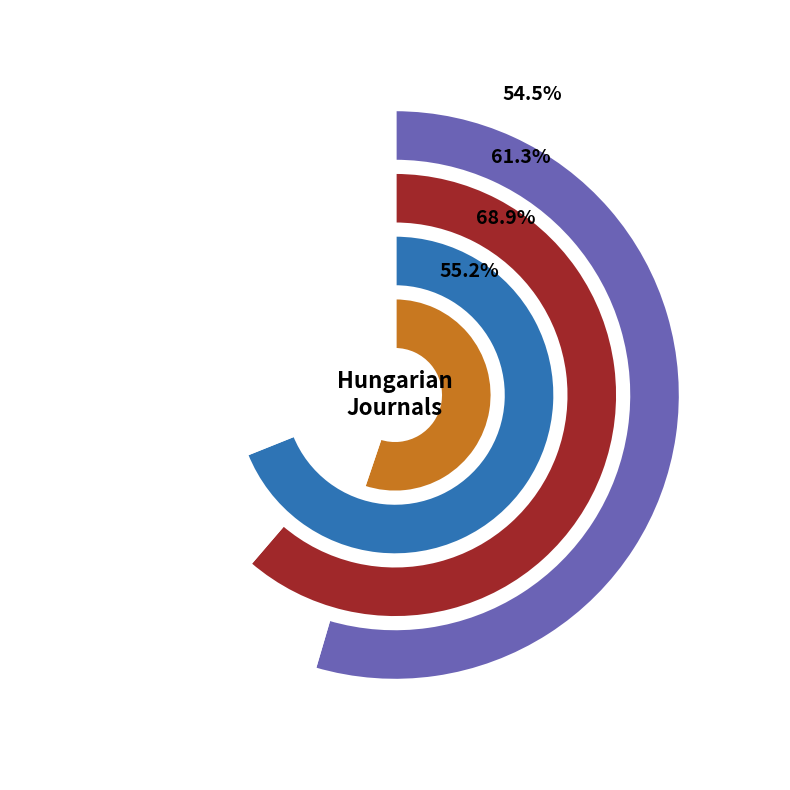

Rank the series by their maximum value, from lowest to highest.

H index, Total Docs. (2011), Total Docs. (3years), Total Refs.